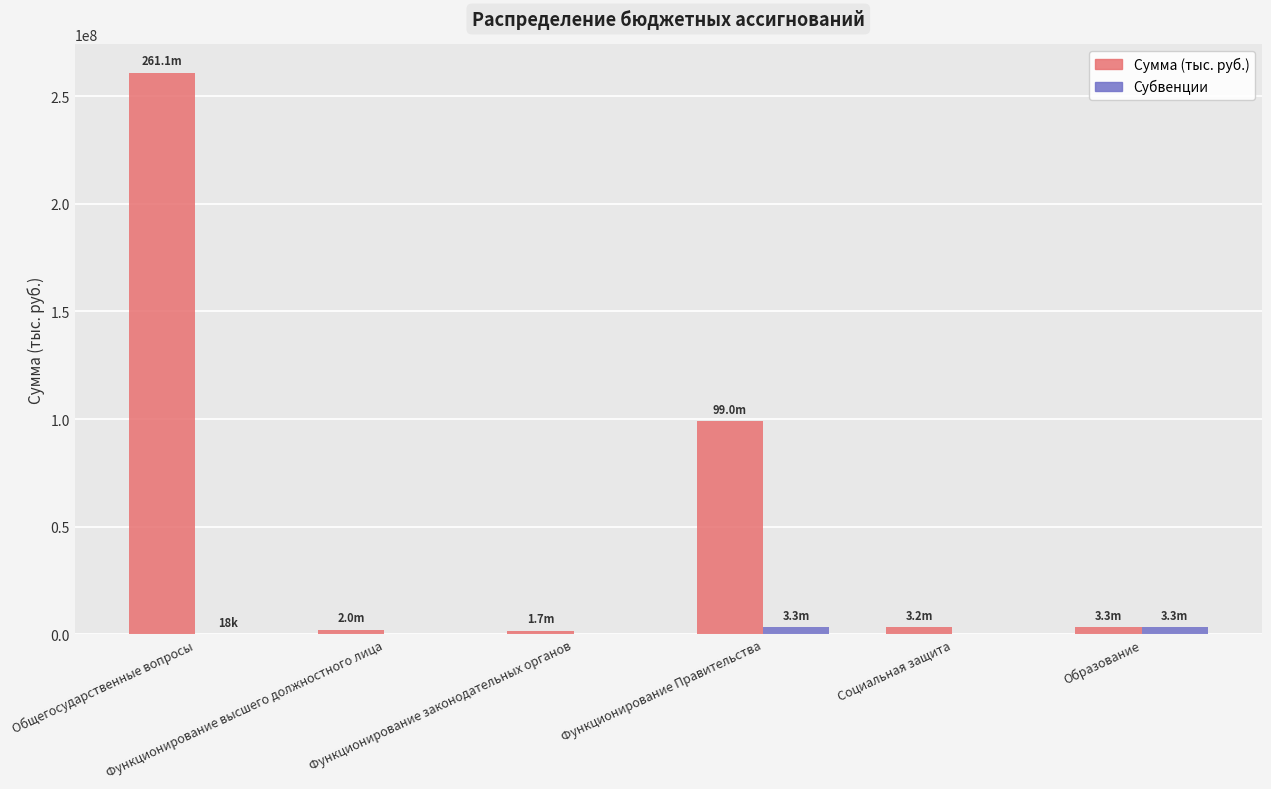

What is the greatest value displayed?

261057400